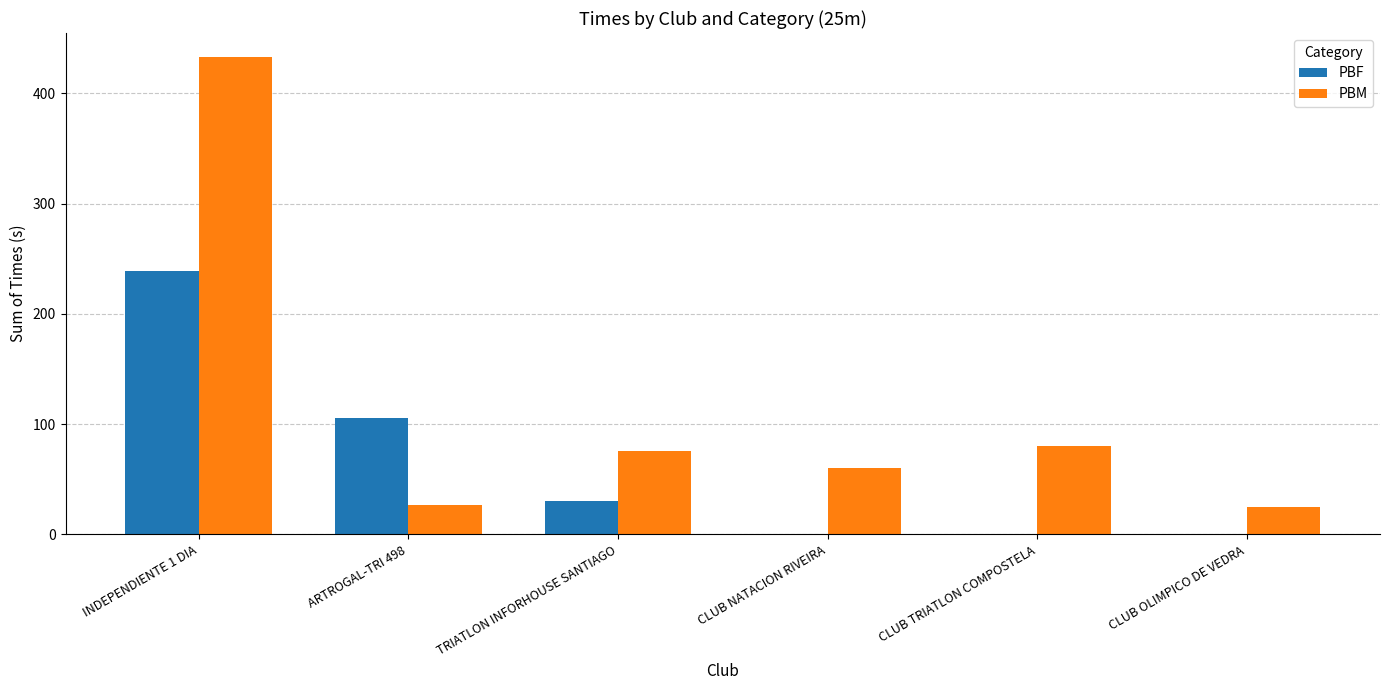

How many categories are shown in the chart?

6